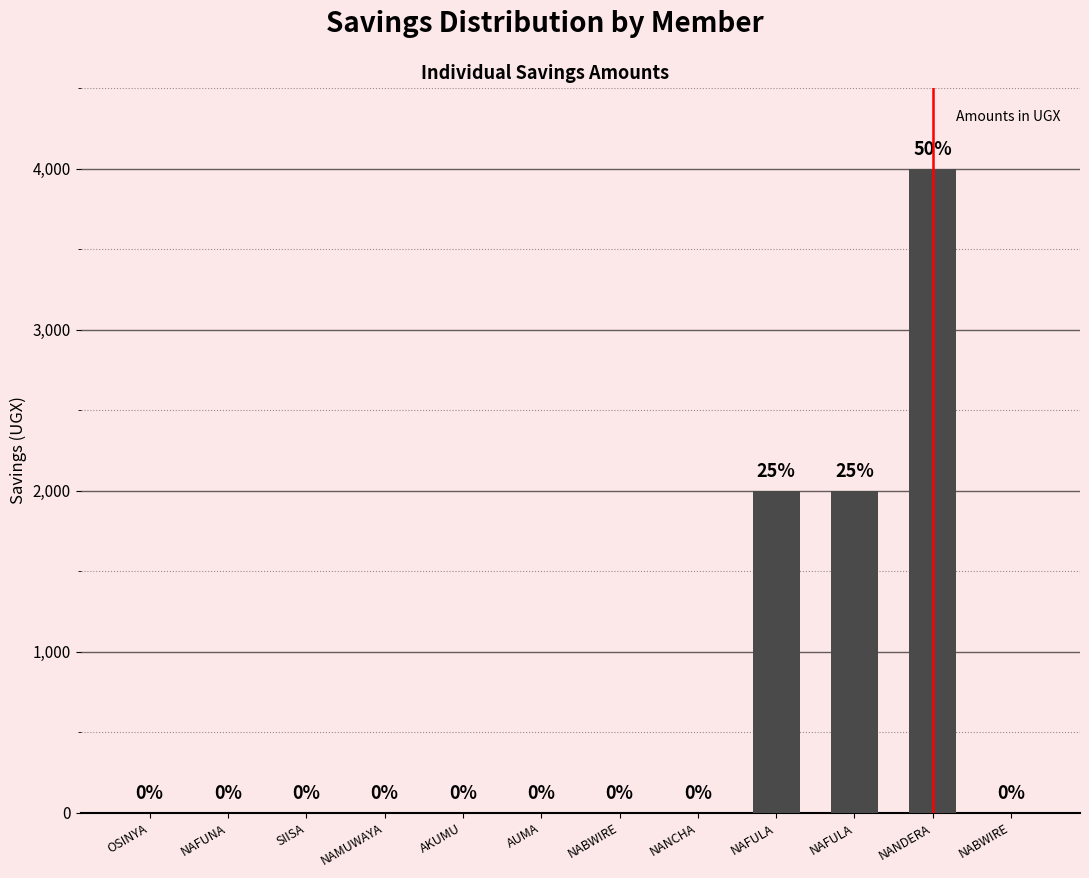

What is the difference between the values at NAFULA and SIISA?

2000